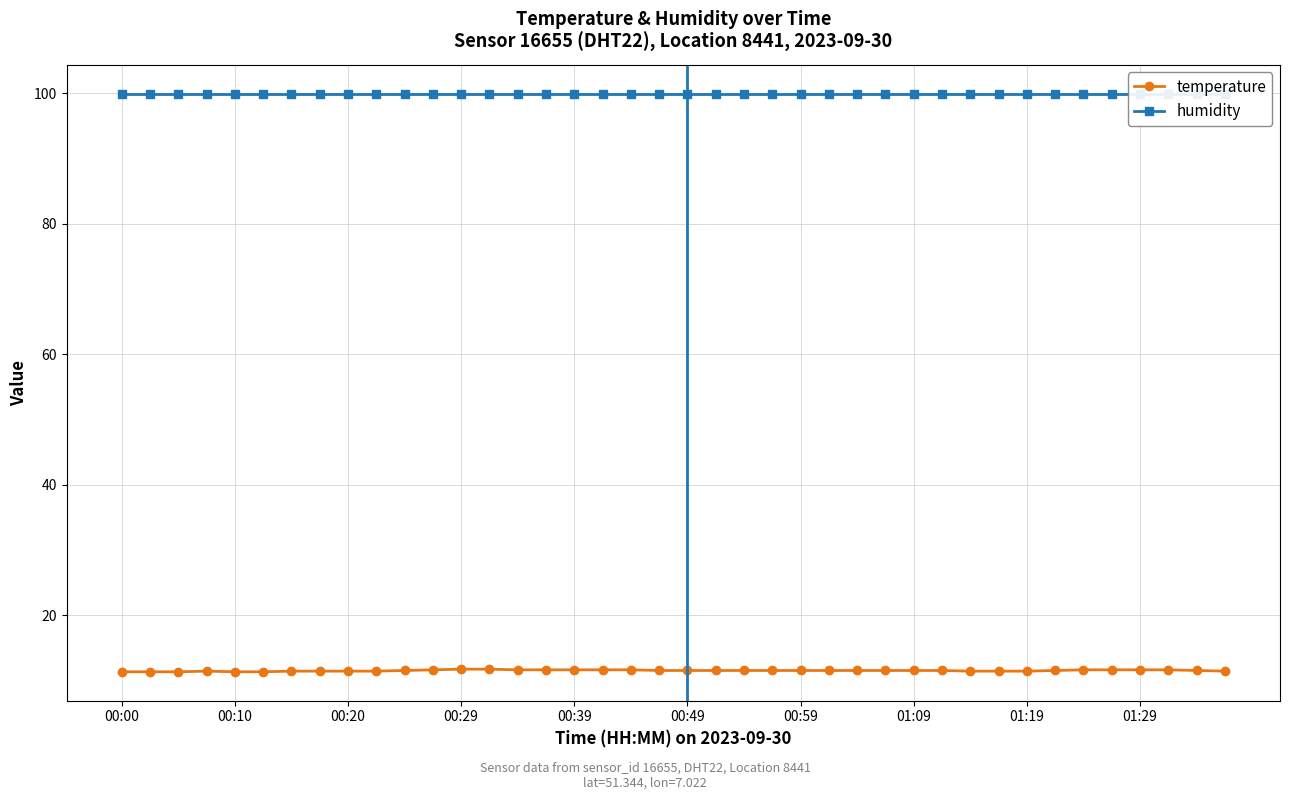

What is the highest value of the temperature series?

11.7